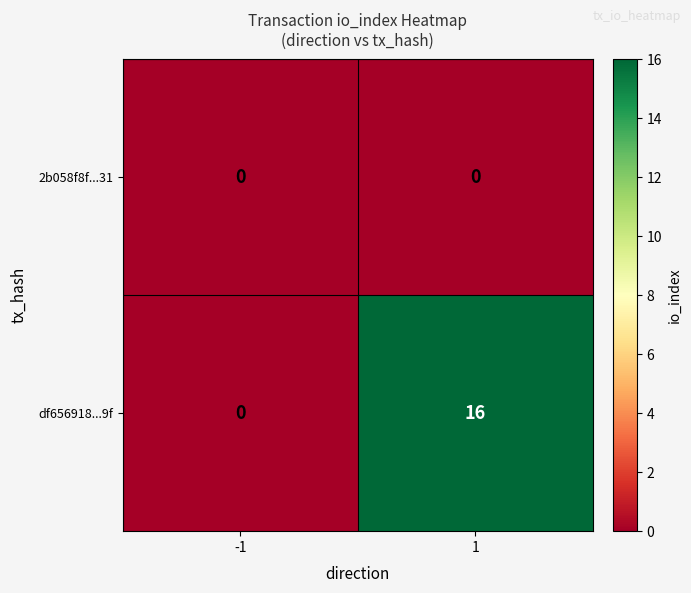

Reading left to right, extract all data points from this chart.

2b058f8f...31: 0	0
df656918...9f: 0	16